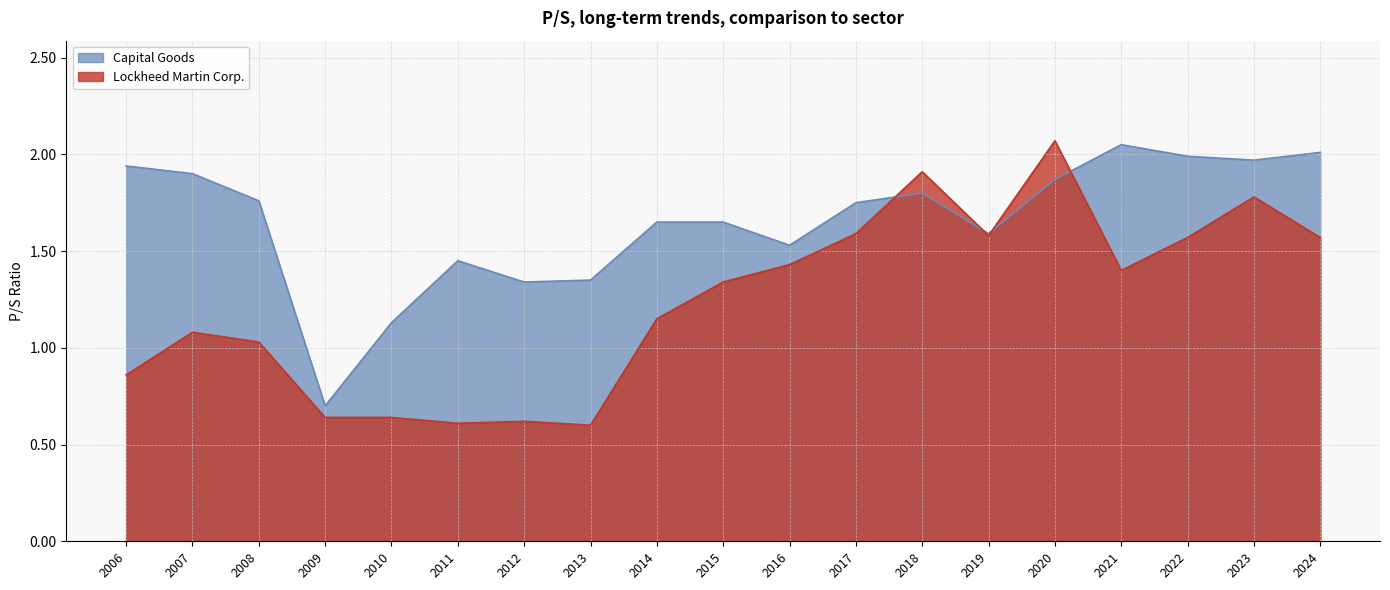

What is the sum of the Capital Goods values at 2021 and 2023?

4.0